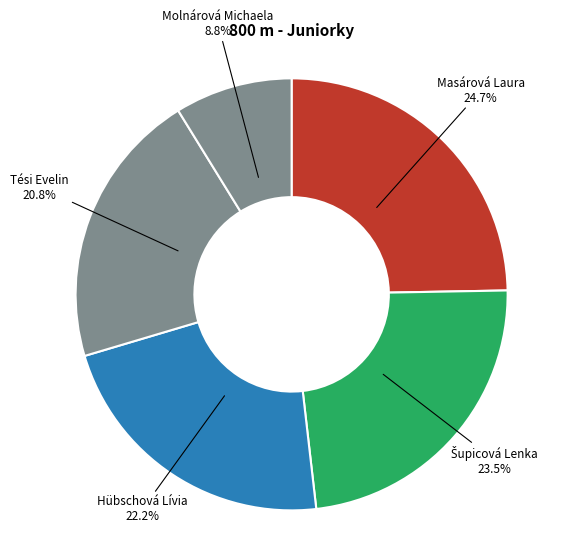

Which category has the smallest portion of the pie?

Molnárová Michaela